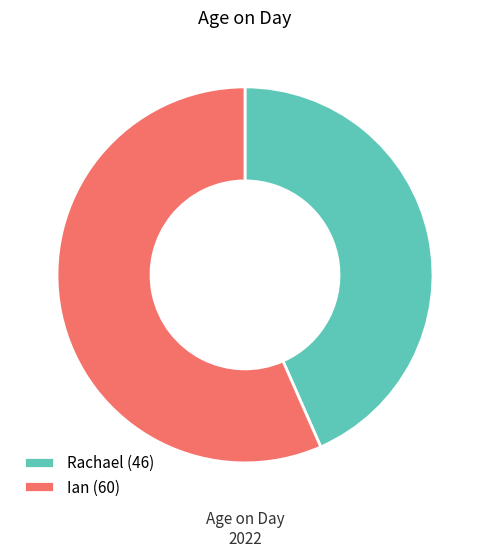

Is there a majority slice in this chart?

Yes